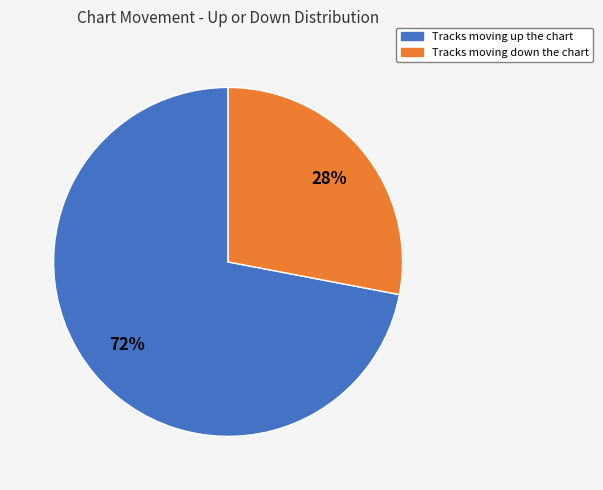

Count the number of slices in the pie.

2